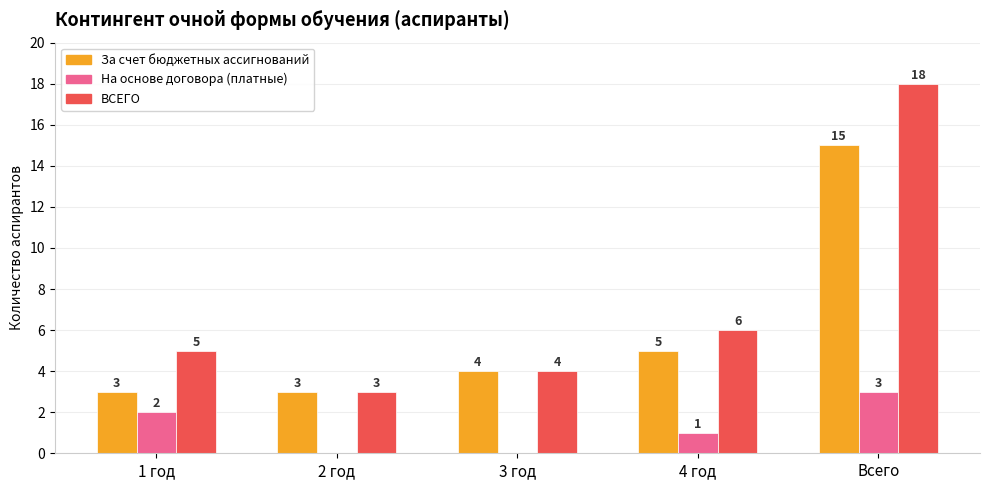

What is the sum of the ВСЕГО values at 1 год and 3 год?

9